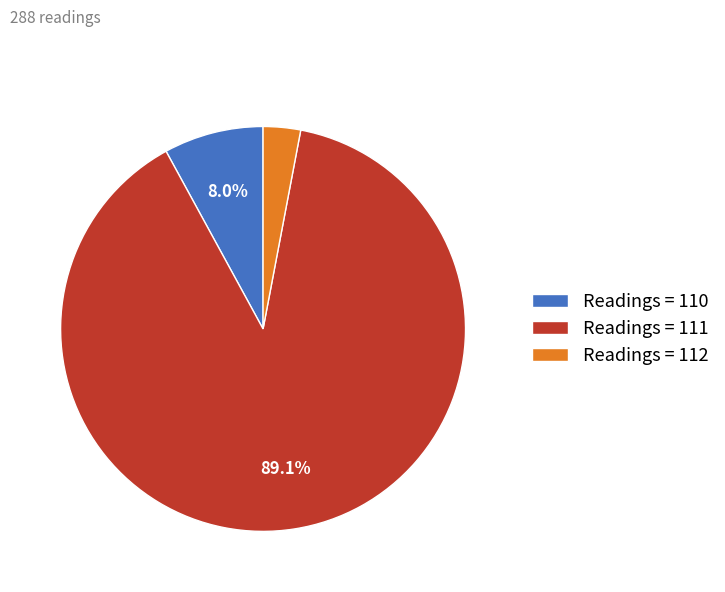

Approximately how many times larger is the value at Readings = 112 compared to Readings = 110?

0.4